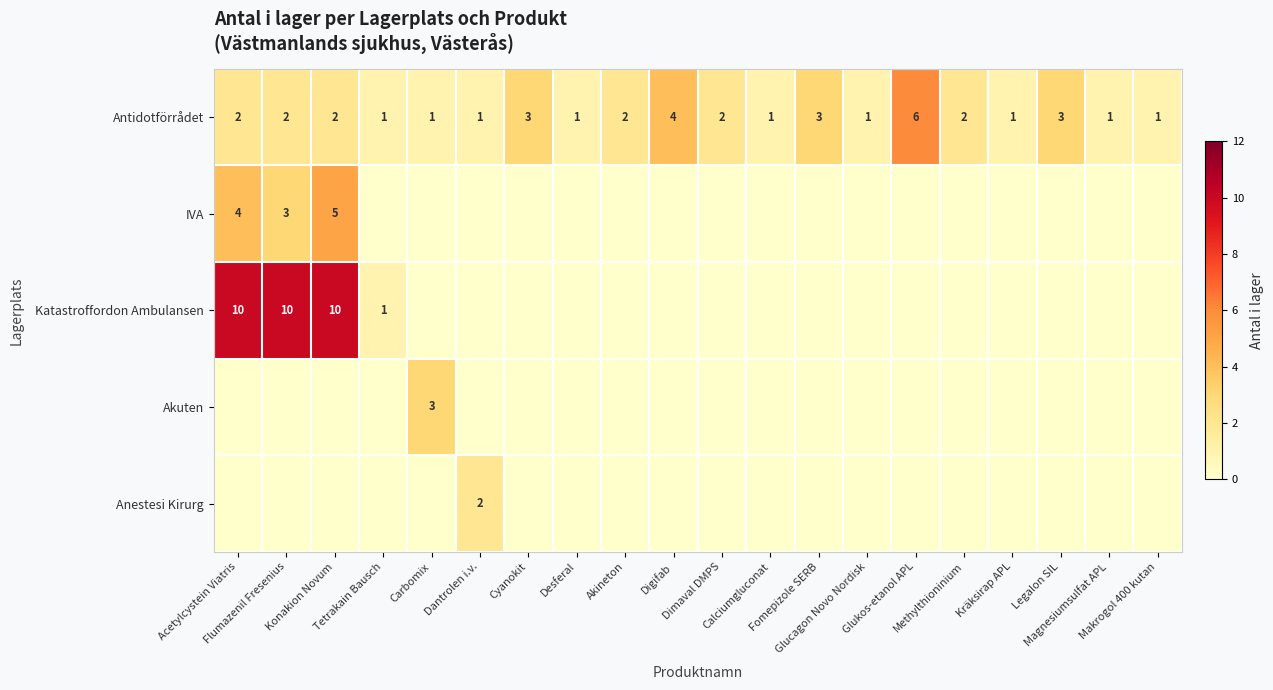

Between Cyanokit and Legalon SIL, which is larger?

Cyanokit